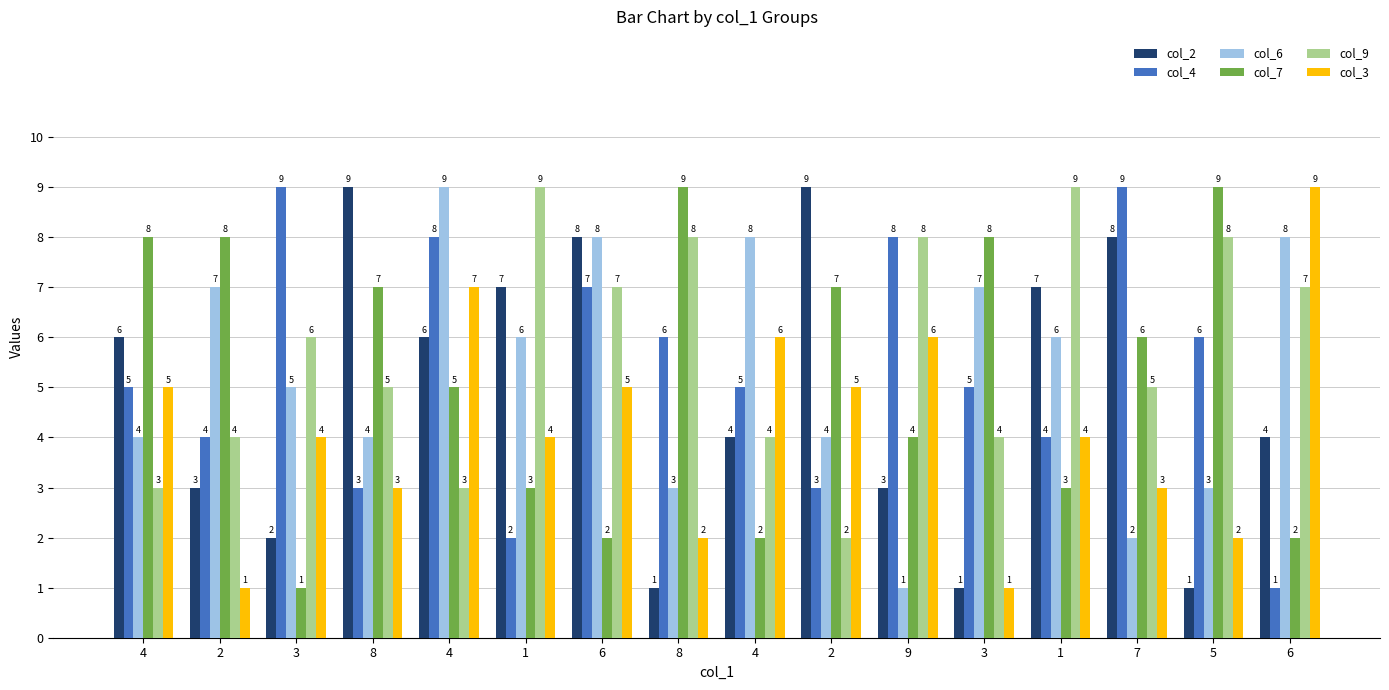

How many categories are shown in the chart?

16